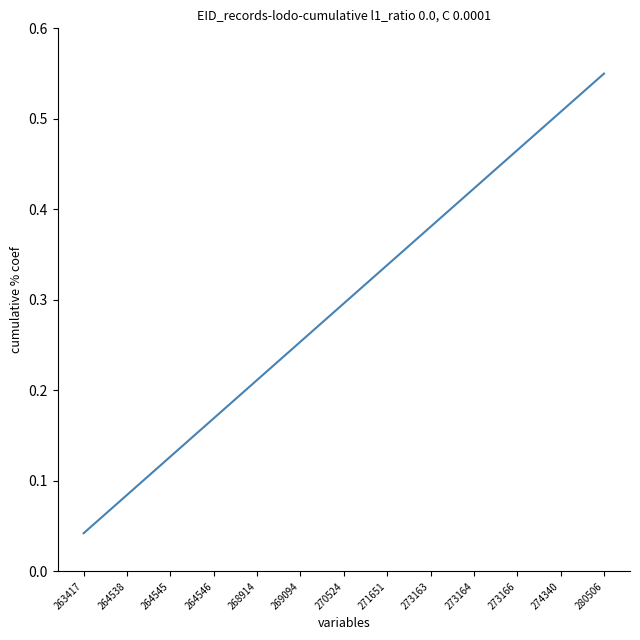

Which category has the lowest value across all series?

263417